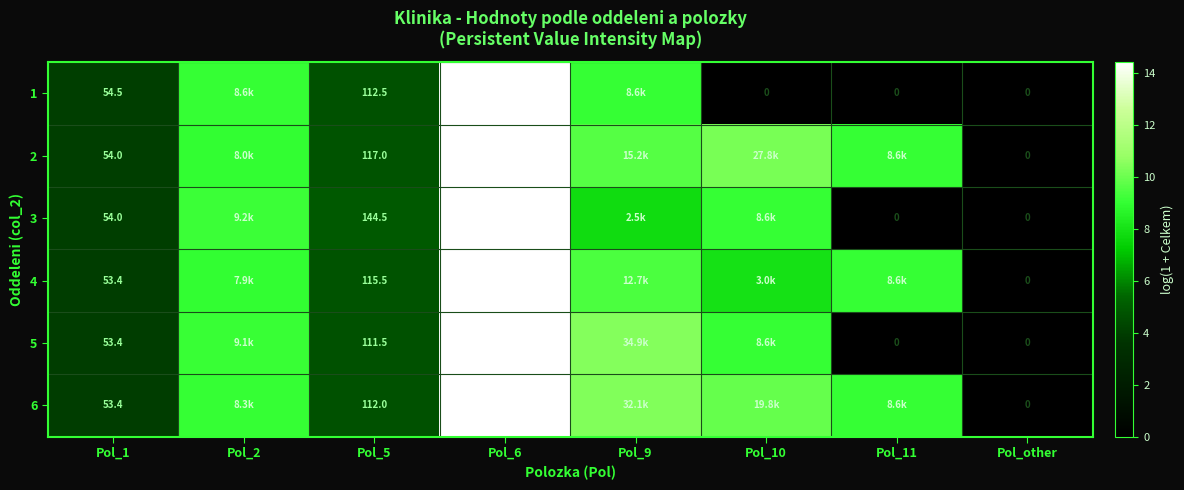

Between Pol_10 and Pol_5, which is larger?

Pol_5